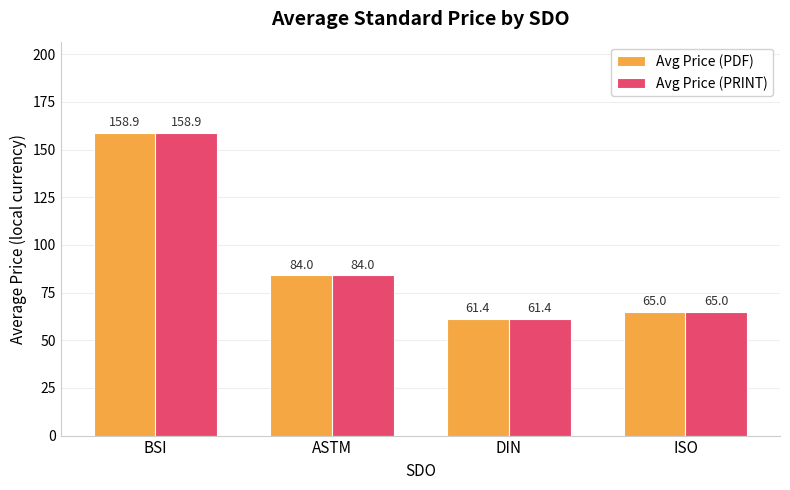

List the labels in order of Avg Price (PDF) value, smallest first.

DIN, ISO, ASTM, BSI